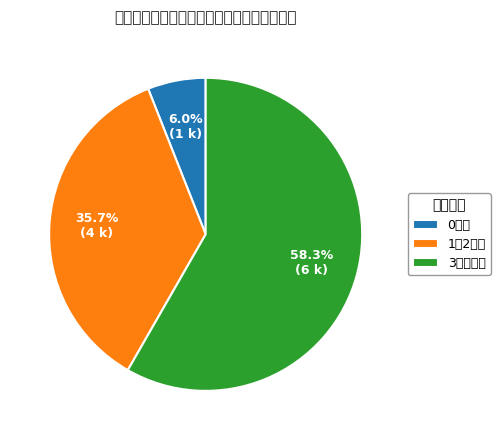

Combined, what portion of the pie is 0歳児 and 1・2歳児?

41.7%